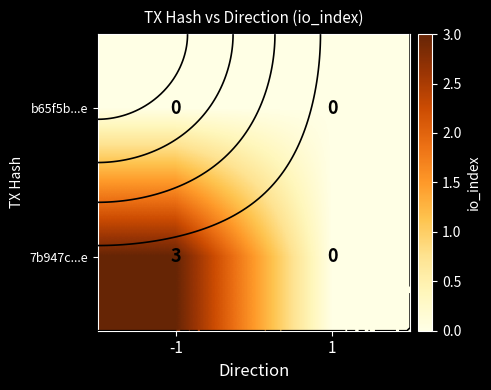

Rank the series by their maximum value, from highest to lowest.

7b947c...e, b65f5b...e